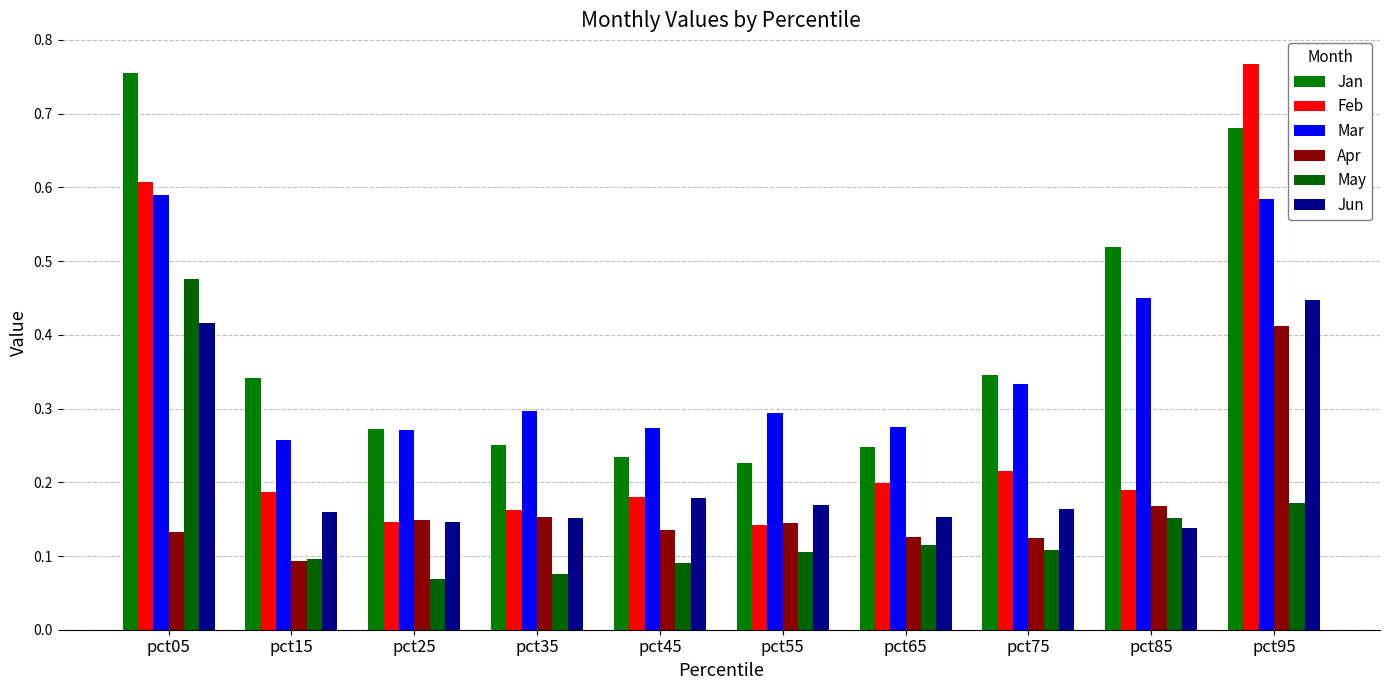

What is the sum of the Jun values at pct45 and pct05?

0.6